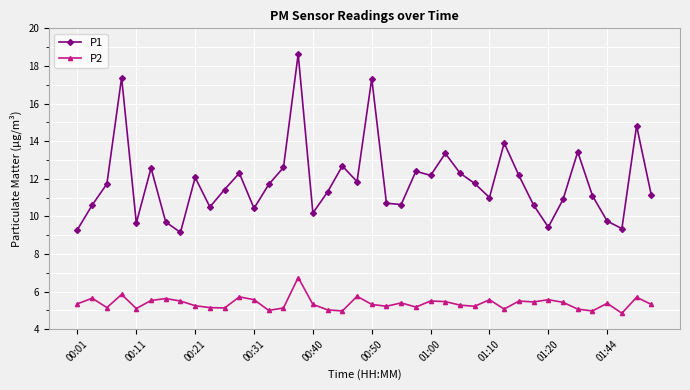

True or false: P2 has more than 2 points higher than both neighbors.

True